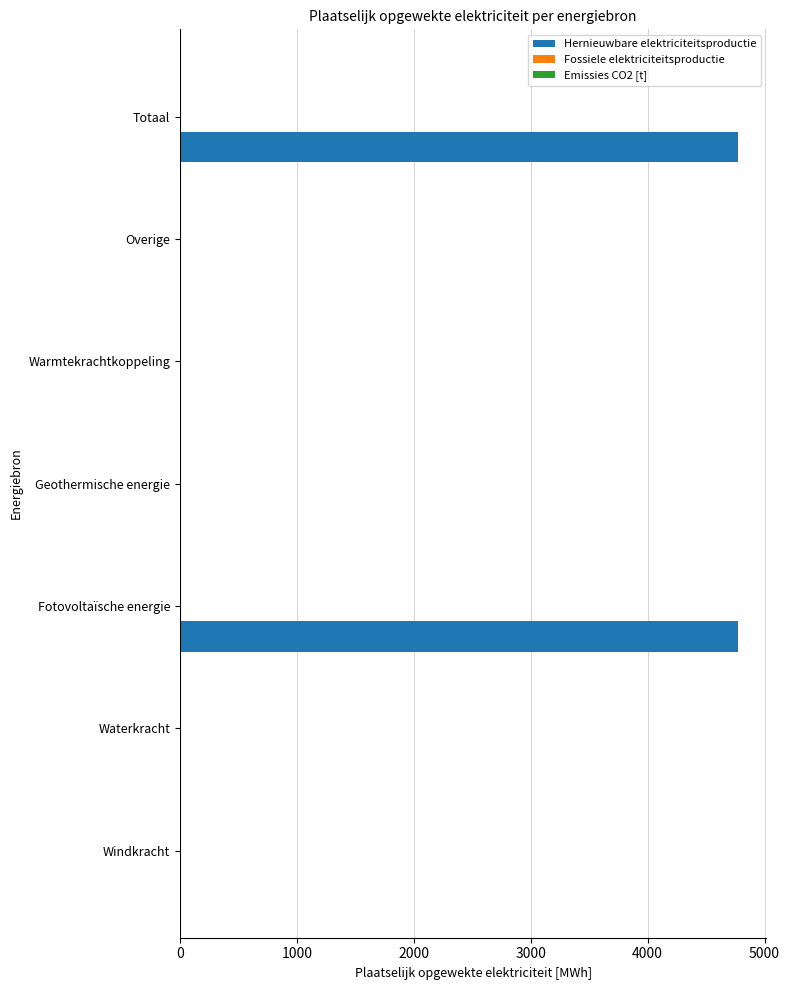

Reading top to bottom, what are all the values shown in this chart?

Totaal=4775.7	Overige=0.0	Warmtekrachtkoppeling=0.0	Geothermische energie=0.0	Fotovoltaïsche energie=4775.7	Waterkracht=0.0	Windkracht=0.0